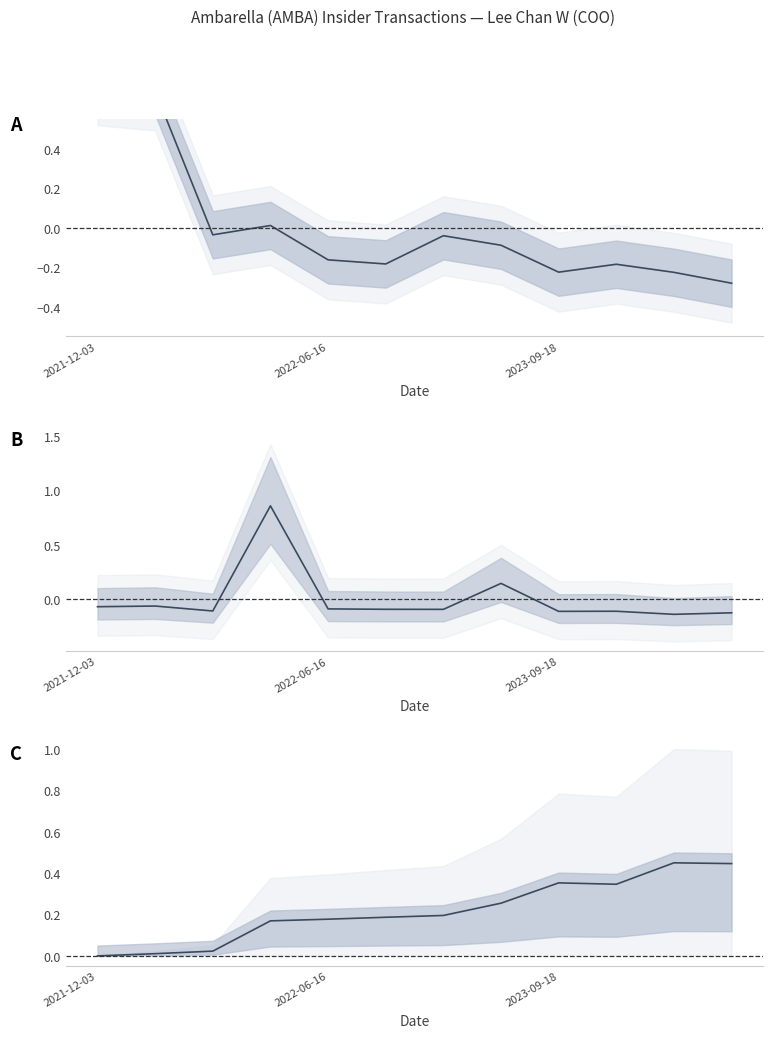

How many lines are shown in the chart?

3